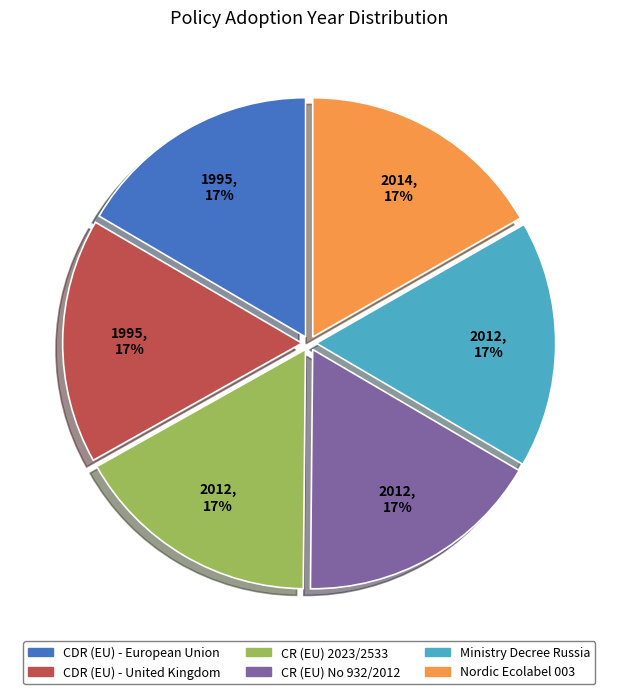

Approximately how many times larger is the value at Nordic Ecolabel 003 compared to CDR (EU) - United Kingdom?

1.0